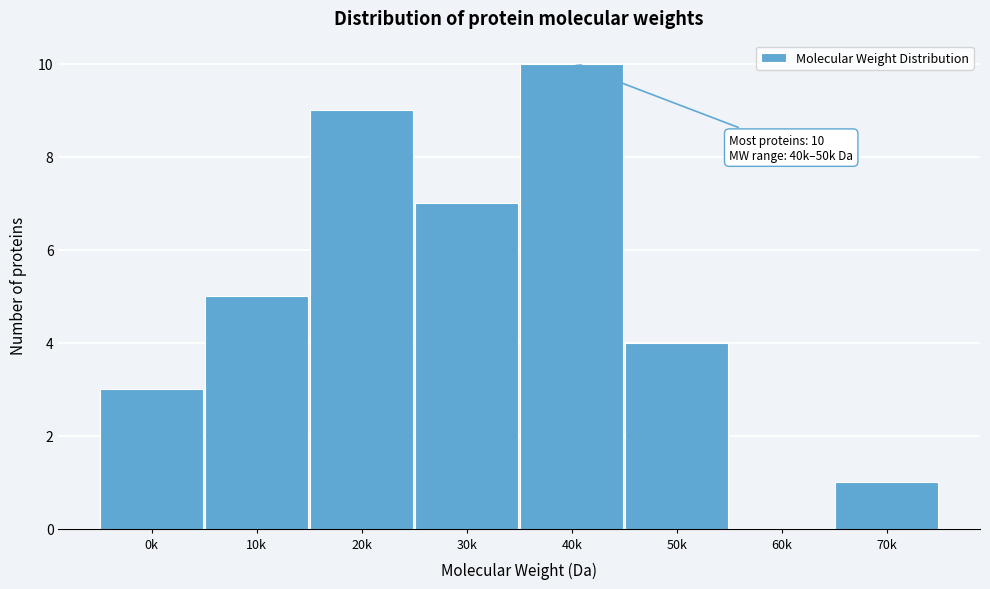

Reading left to right, extract all data points from this chart.

0k=3	10k=5	20k=9	30k=7	40k=10	50k=4	60k=0	70k=1